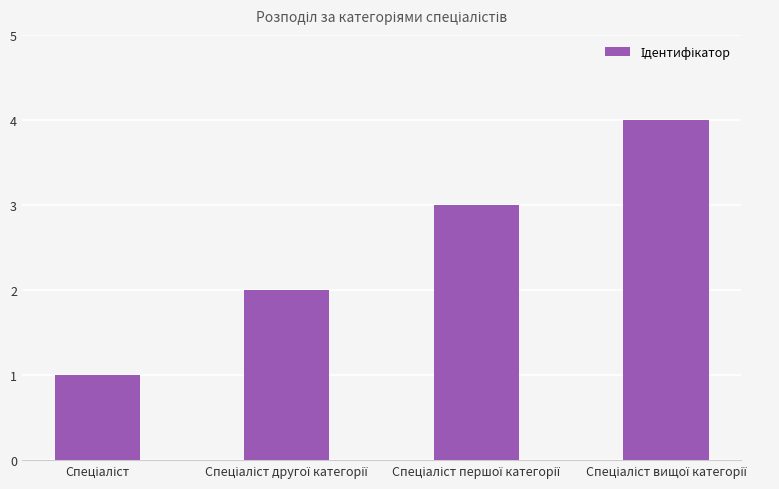

What is the greatest value displayed?

4